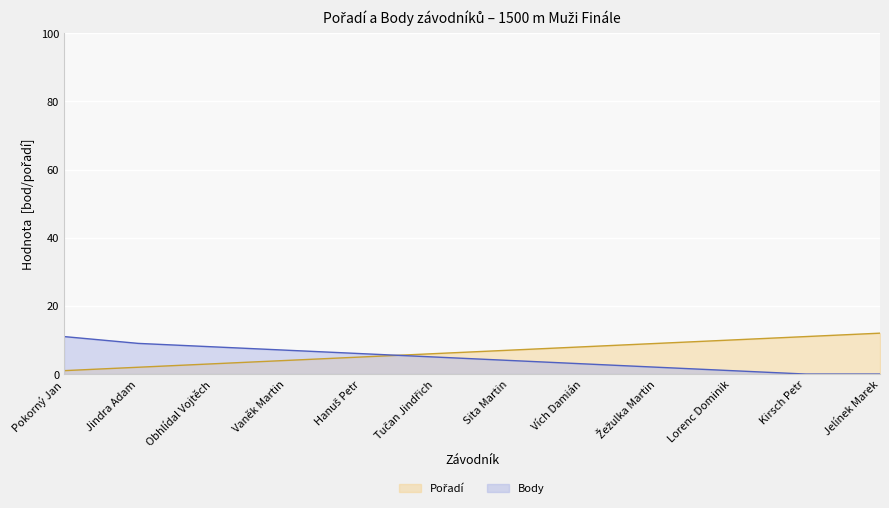

What are all the series names shown in the legend?

Pořadí, Body